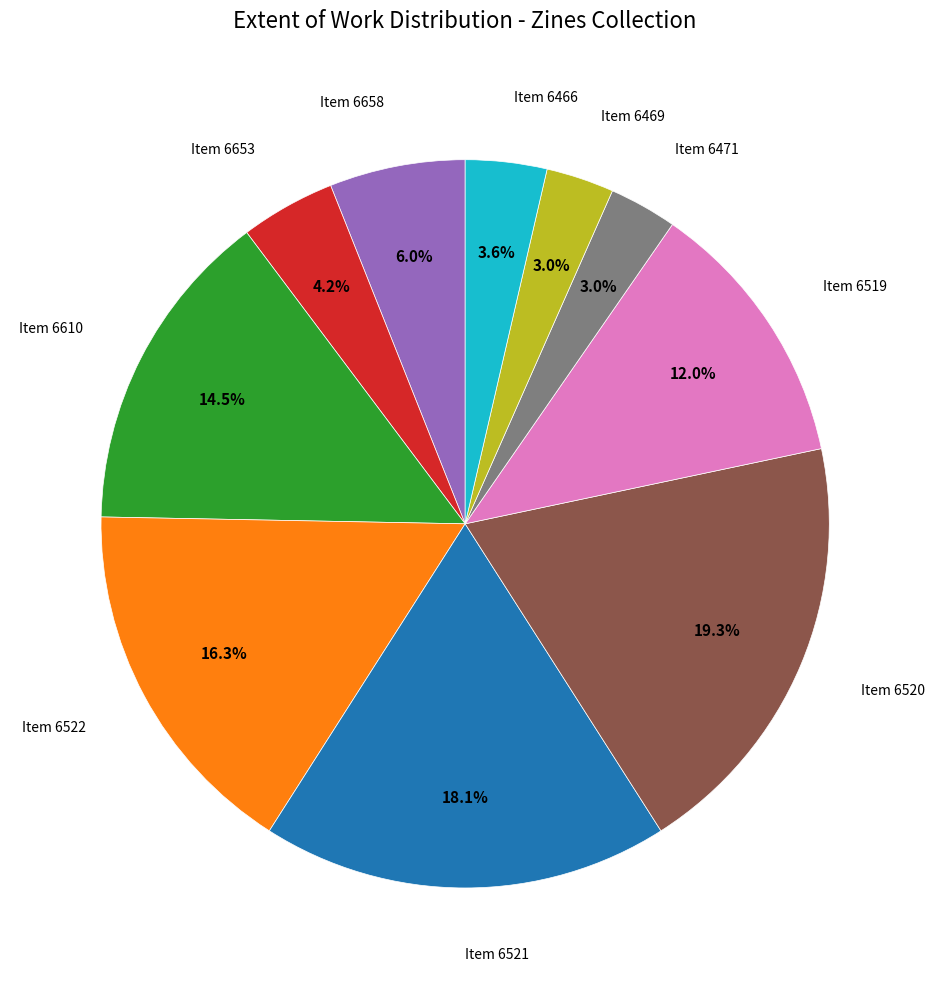

Is there a majority slice in this chart?

No